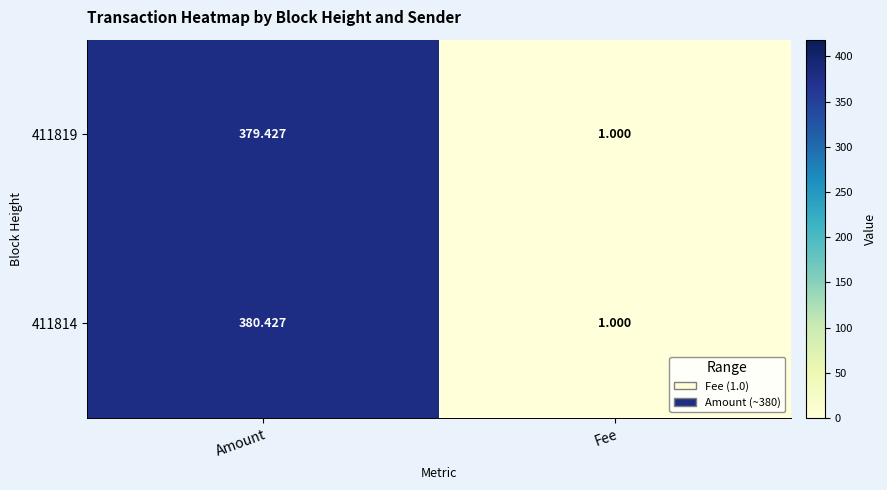

Which category has the lowest value across all series?

Fee